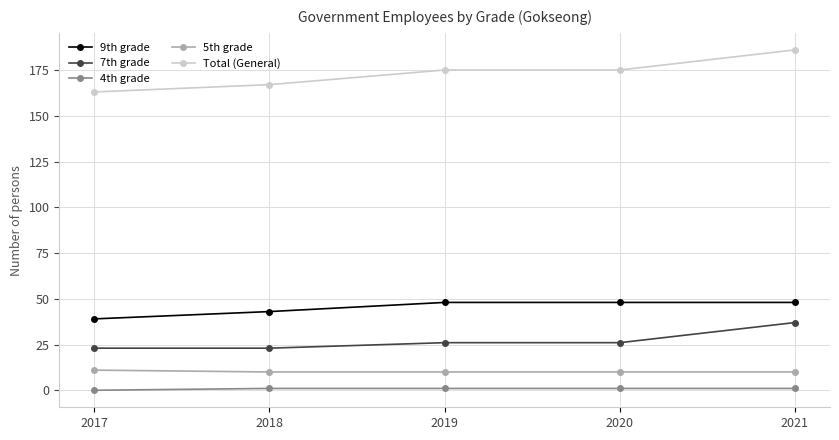

The 9th grade series shows 48 at 2019. True or false?

True